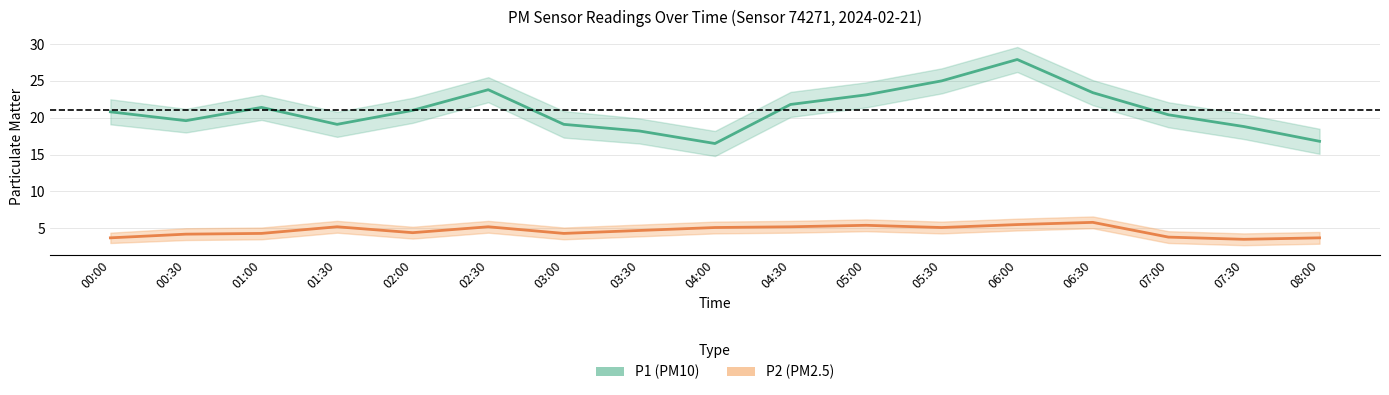

What is the difference between the maximum and minimum values in the P2 (PM2.5) series?

2.3